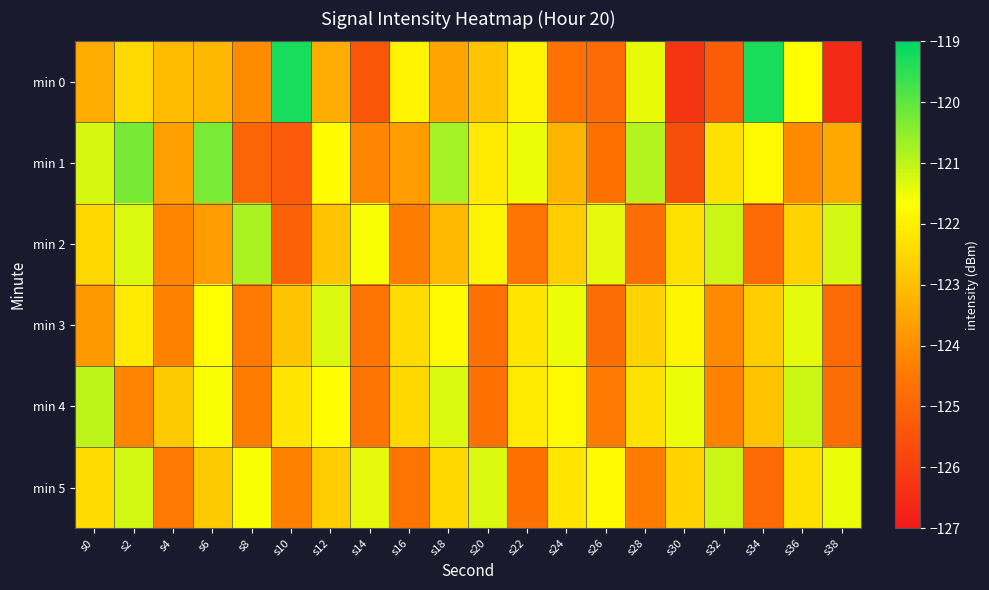

Rank the series at s14 from highest to lowest value.

min 5, min 2, min 1, min 3, min 4, min 0